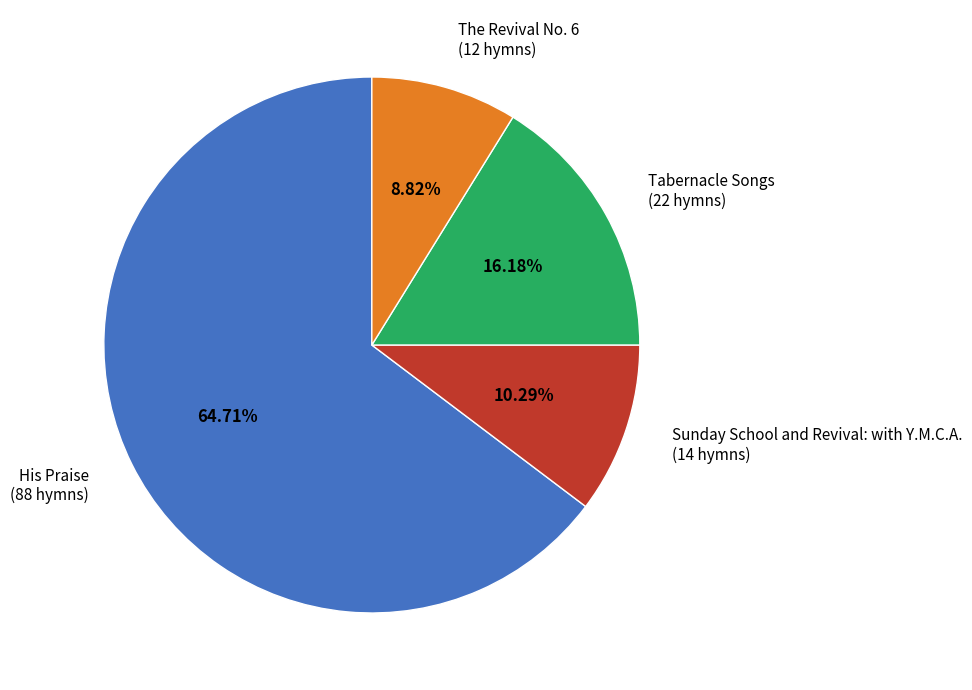

Which category has the smallest portion of the pie?

The Revival No. 6